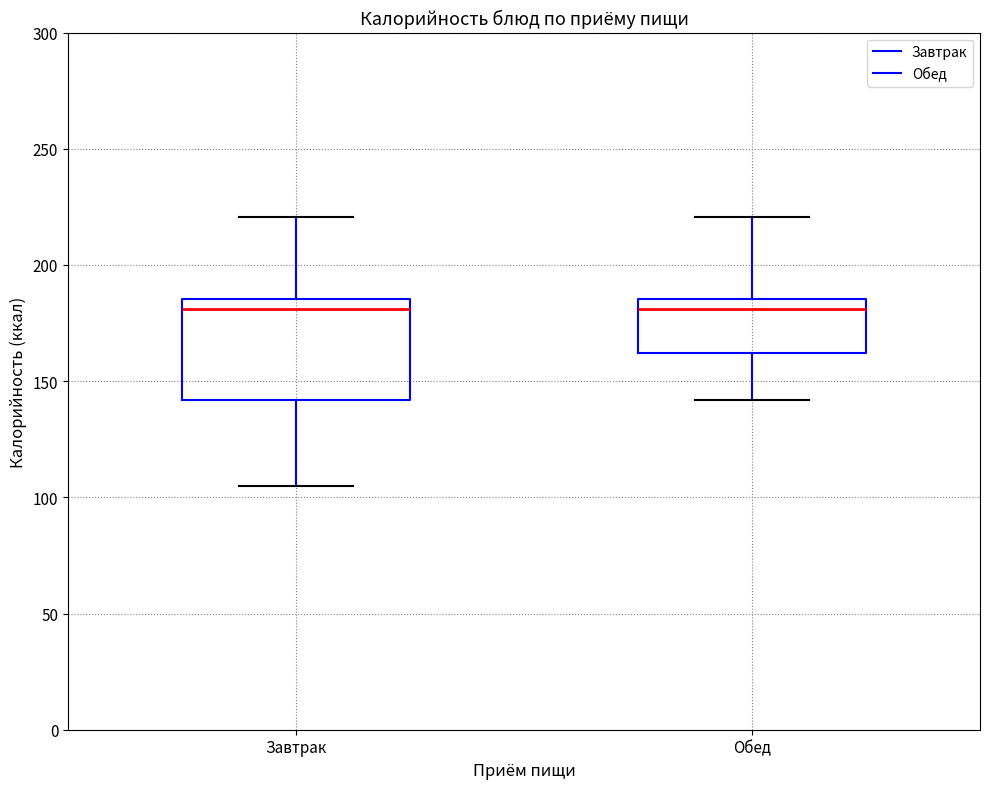

Reading left to right, read every box against the y-axis: the position of its median line, the range the box covers, and the ends of its whiskers. The values are not printed on the chart, so give them approximately, as read against the axis.

Завтрак: median 180, box 140 to 185, whiskers 105 to 220
Обед: median 180, box 160 to 185, whiskers 140 to 220